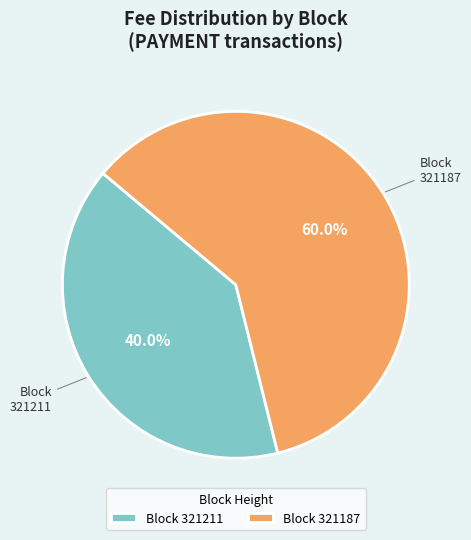

Is there any slice that represents more than half of the pie?

Yes